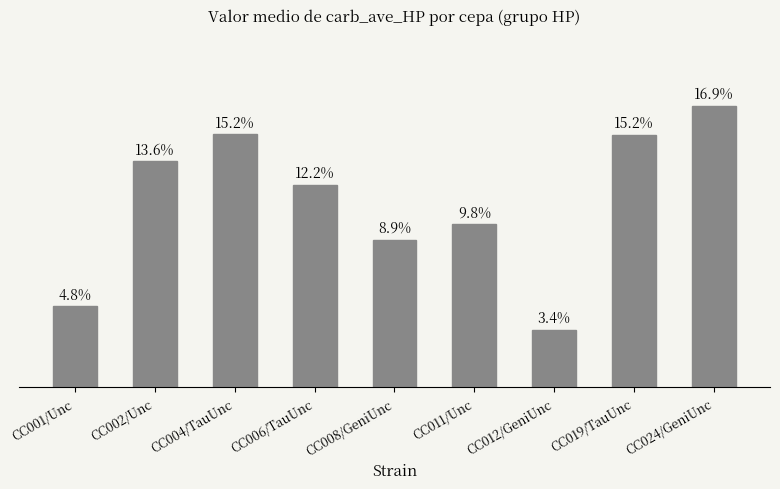

The value at CC012/GeniUnc is 0.3. True or false?

False